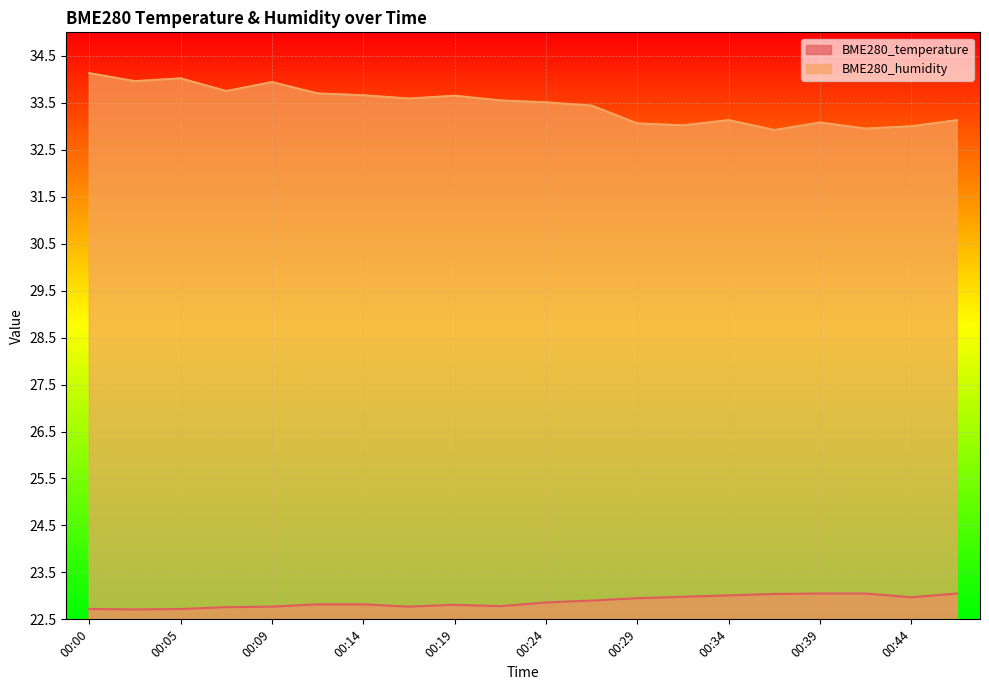

True or false: BME280_humidity and BME280_temperature intersect in this chart.

False